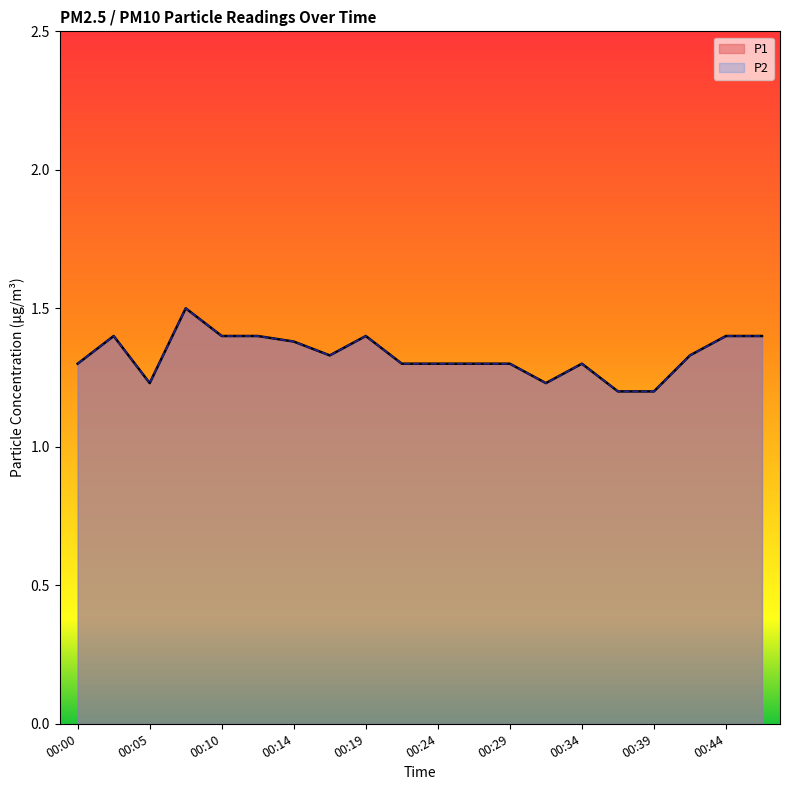

True or false: P2 and P1 intersect in this chart.

False